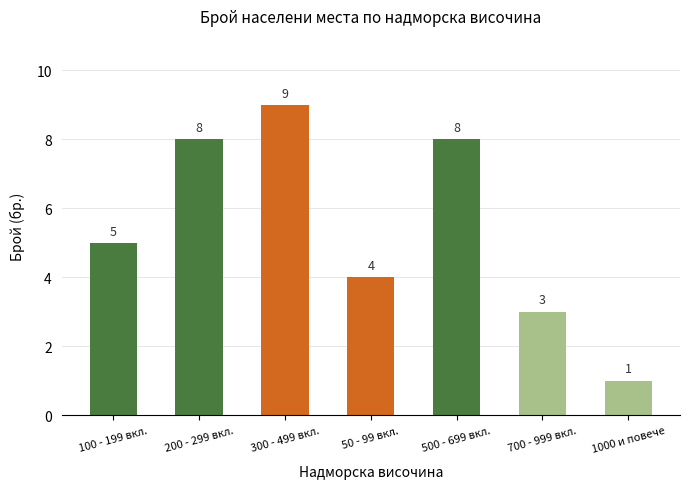

How many bars are there in total?

7